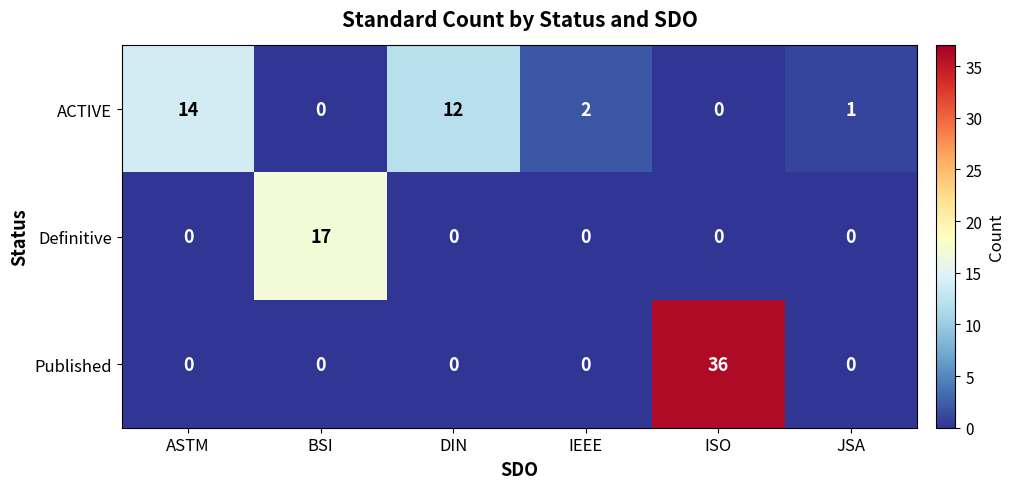

What is the difference between the maximum and minimum values in the ACTIVE series?

14